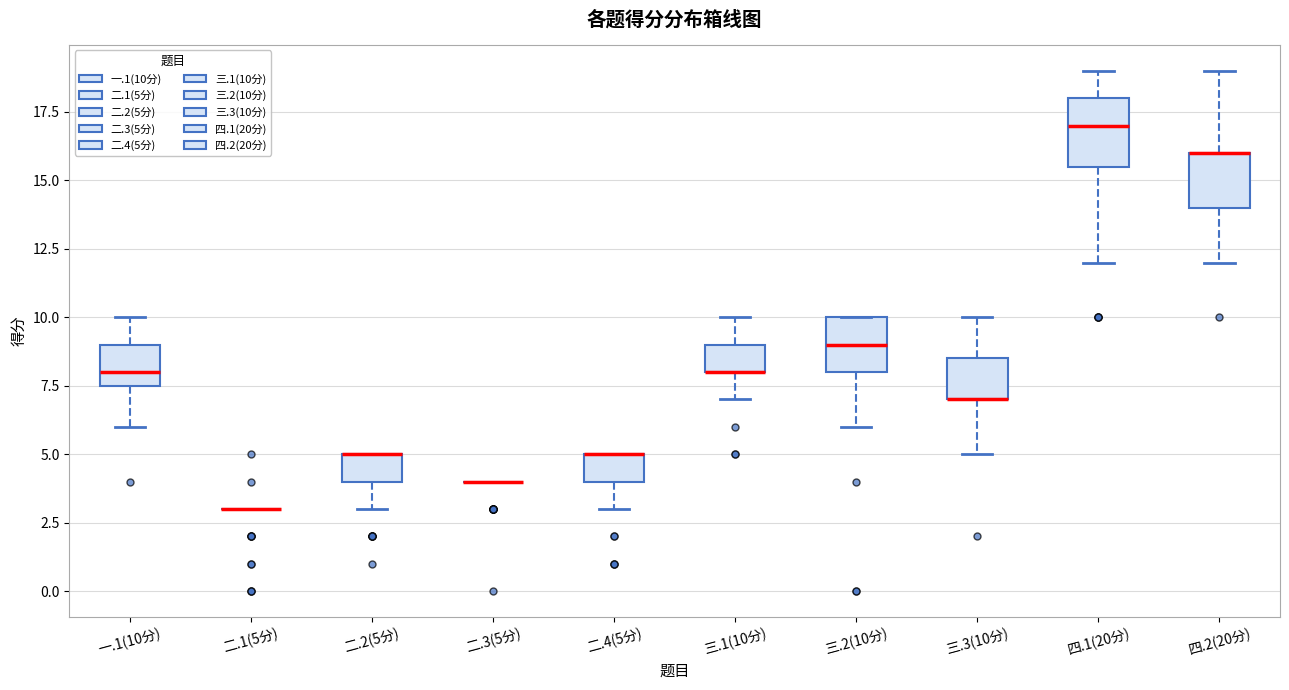

Reading left to right, read every box against the y-axis: the position of its median line, the range the box covers, and the ends of its whiskers. The values are not printed on the chart, so give them approximately, as read against the axis.

一.1(10分): median 8.0, box 7.5 to 9.0, whiskers 6.0 to 10.0
二.1(5分): box collapsed to a line at 3.0, whiskers 3.0 to 3.0
二.2(5分): median 5.0 (drawn on the box's upper edge), box 4.0 to 5.0, whiskers 3.0 to 5.0
二.3(5分): box collapsed to a line at 4.0, whiskers 4.0 to 4.0
二.4(5分): median 5.0 (drawn on the box's upper edge), box 4.0 to 5.0, whiskers 3.0 to 5.0
三.1(10分): median 8.0 (drawn on the box's lower edge), box 8.0 to 9.0, whiskers 7.0 to 10.0
三.2(10分): median 9.0, box 8.0 to 10.0, whiskers 6.0 to 10.0
三.3(10分): median 7.0 (drawn on the box's lower edge), box 7.0 to 8.5, whiskers 5.0 to 10.0
四.1(20分): median 17.0, box 15.5 to 18.0, whiskers 12.0 to 19.0
四.2(20分): median 16.0 (drawn on the box's upper edge), box 14.0 to 16.0, whiskers 12.0 to 19.0